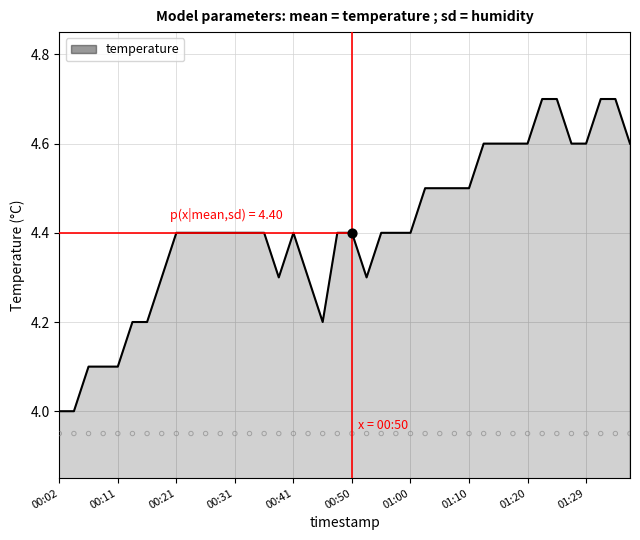

Between 00:28 and 00:48, which is larger?

00:28